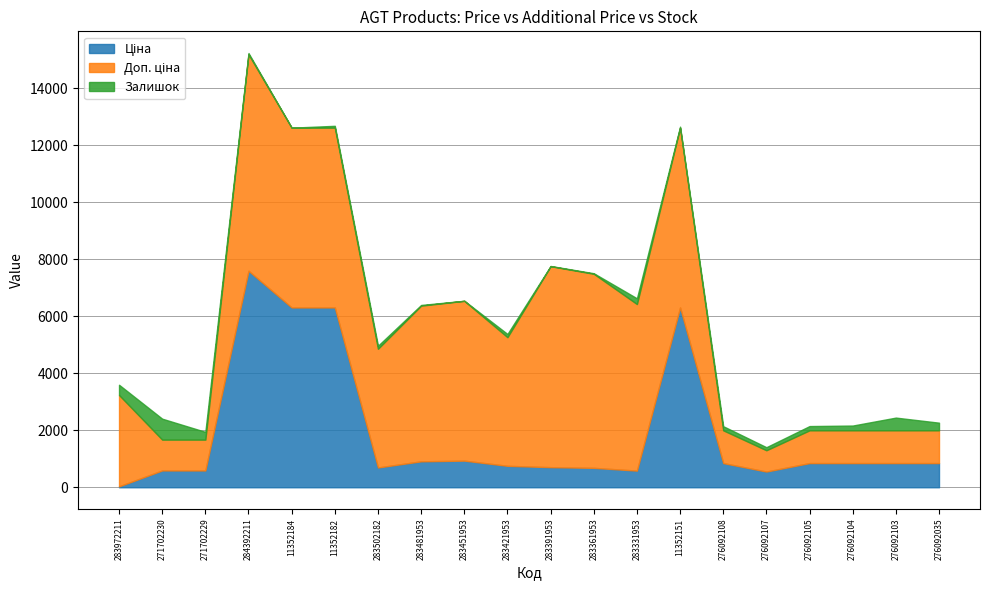

At which category is the sum across all series the highest?

284392211